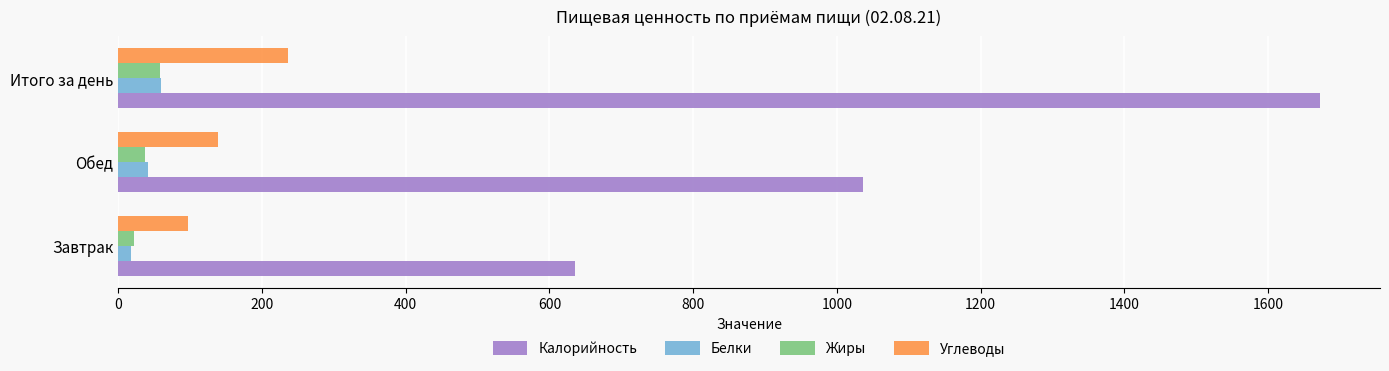

What is the minimum value shown in the chart?

17.7